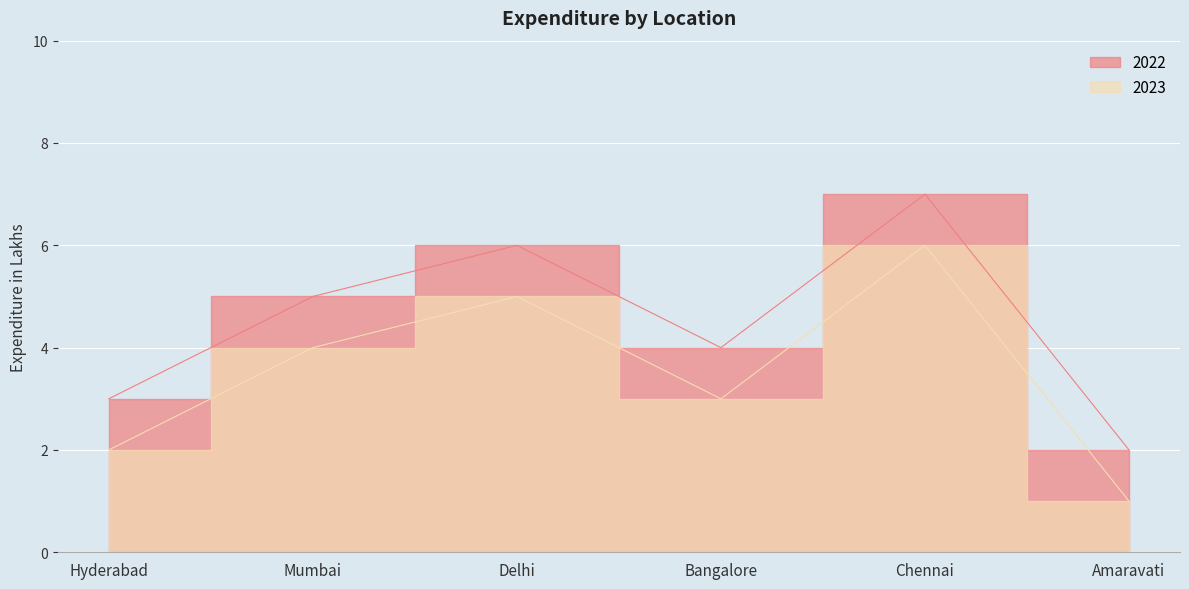

True or false: 2023 and 2022 intersect in this chart.

False